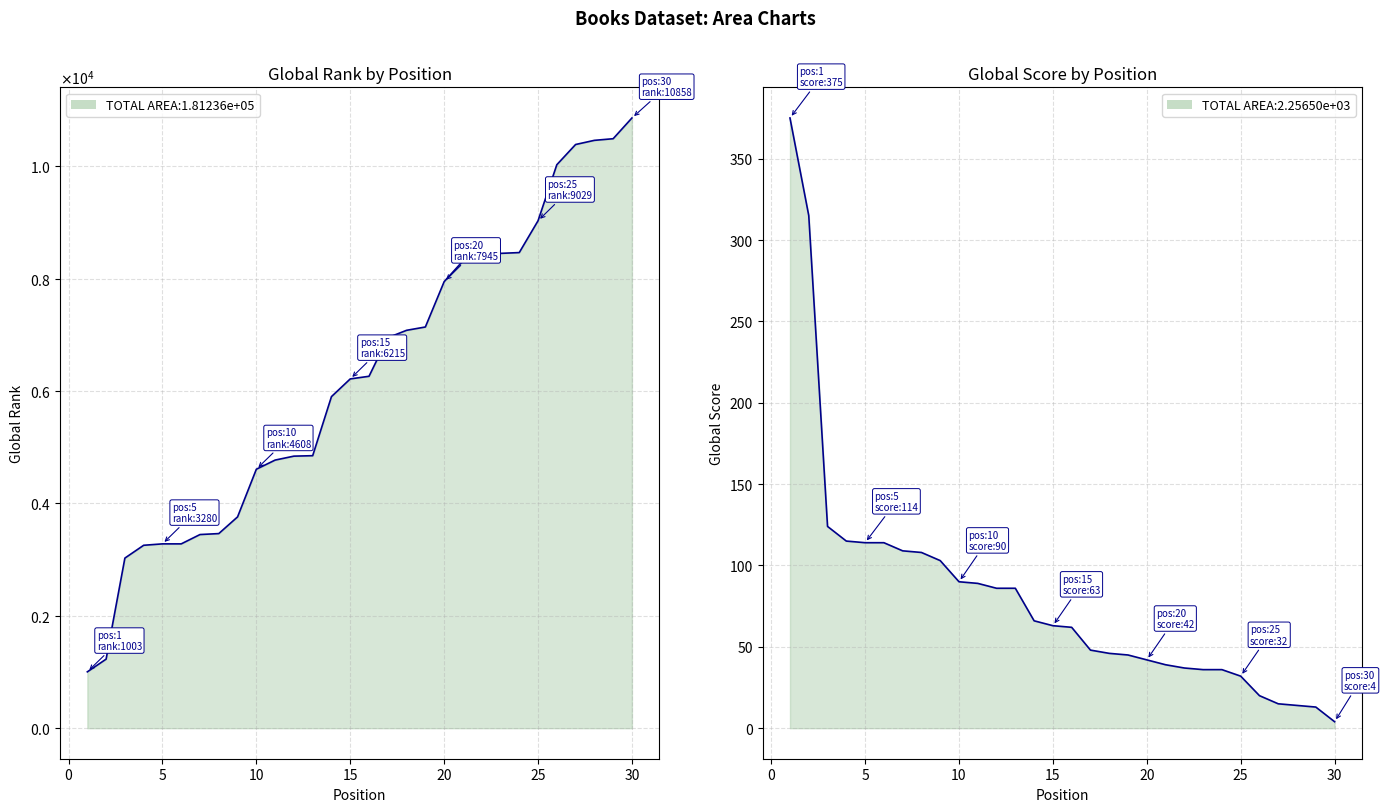

Which has a higher value, 19 or 25?

19